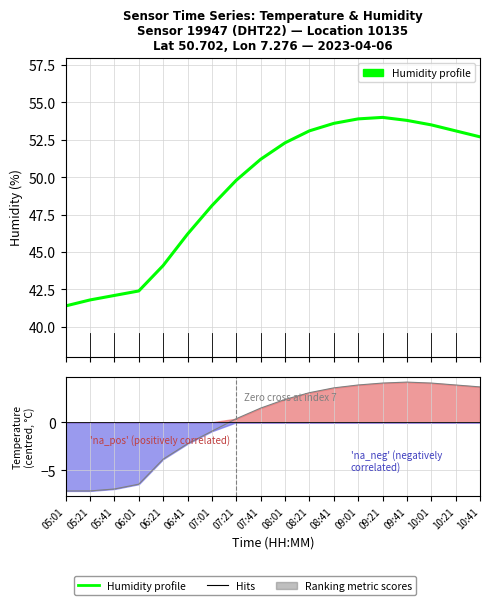

True or false: temperature has a value of 4.1 at 09:21.

True